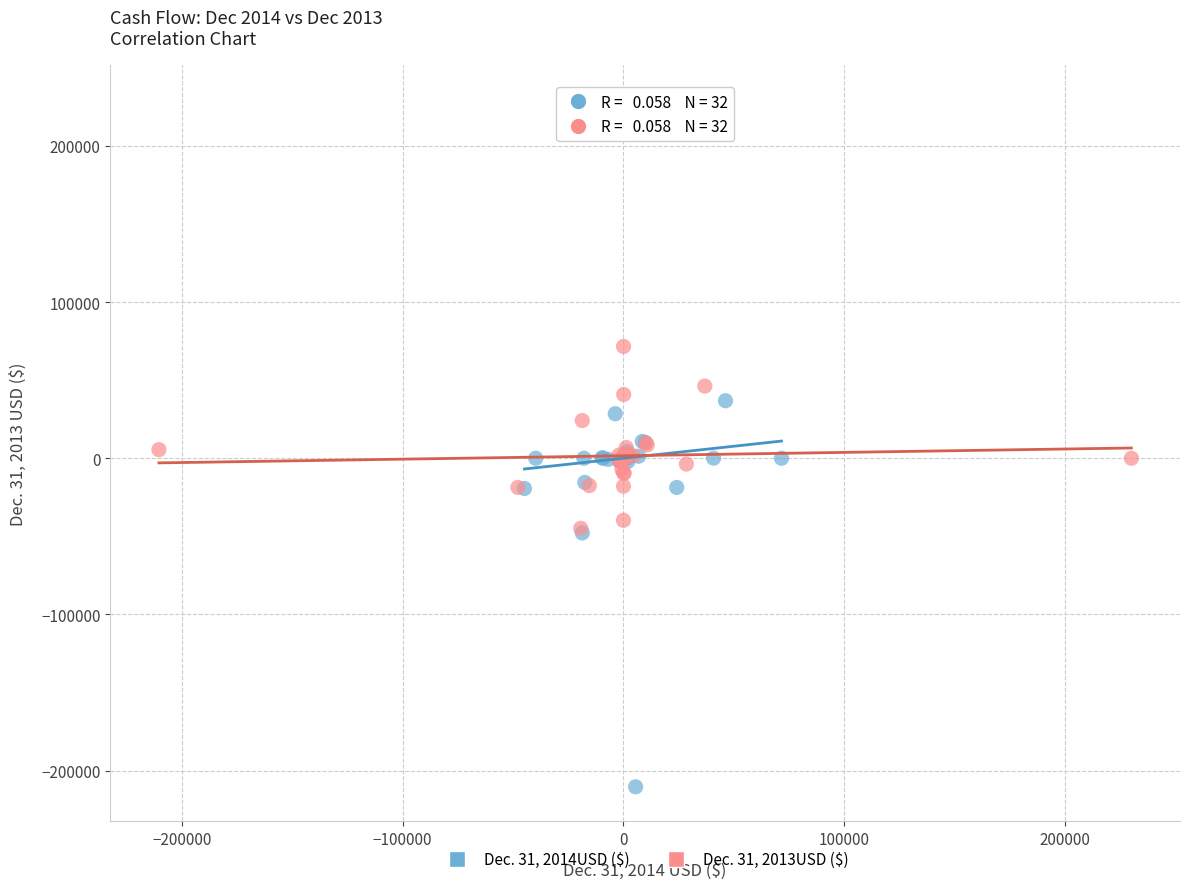

Which series reaches the maximum Y coordinate?

Dec. 31, 2014USD ($)